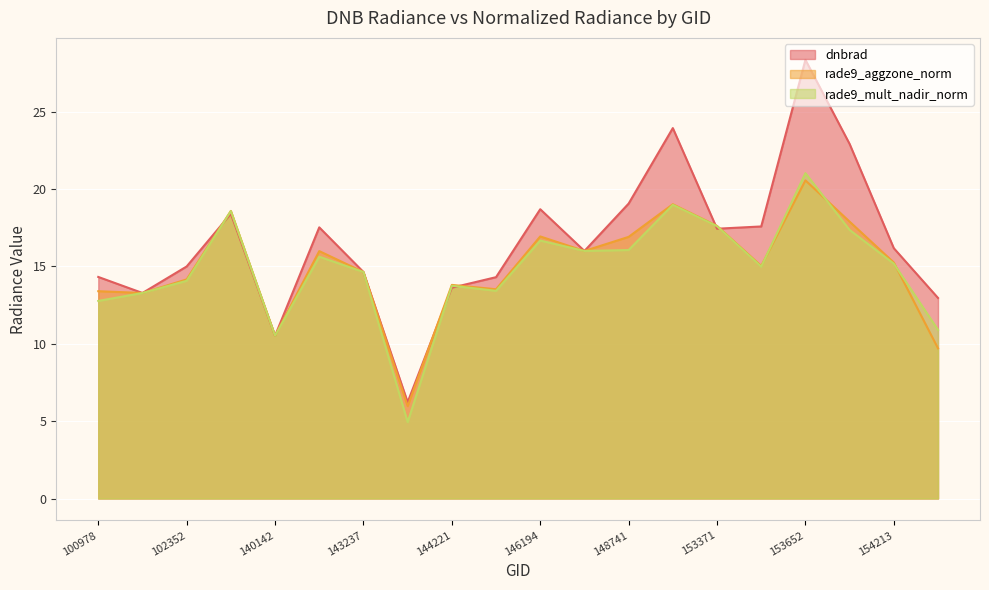

The value of dnbrad at 101102 is 13.3. True or false?

True